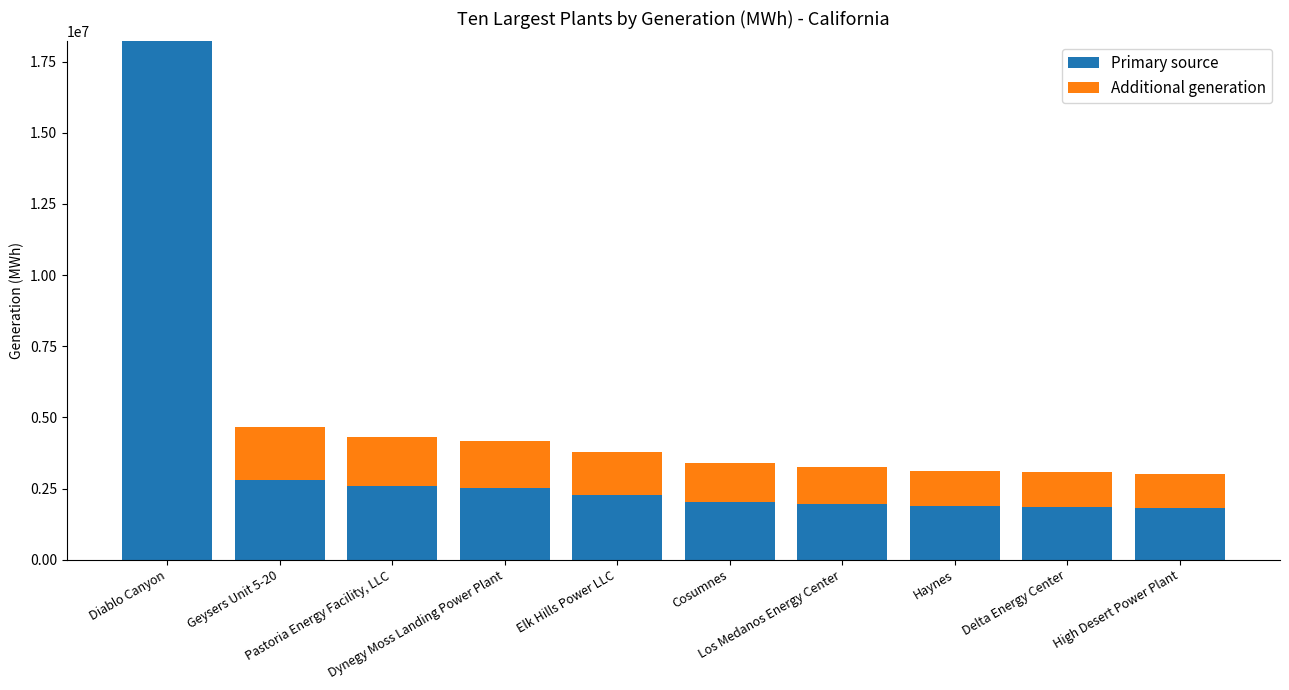

Which category has the highest value in the Primary source series?

Diablo Canyon